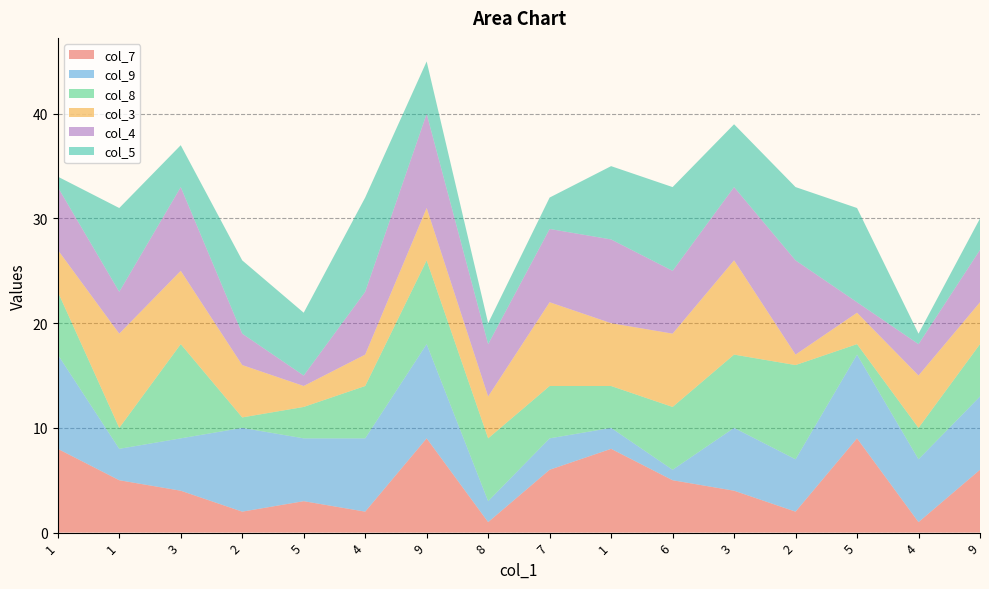

Reading left to right, what are all the values shown in this chart?

col_7: 1=8	1=5	3=4	2=2	5=3	4=2	9=9	8=1	7=6	1=8	6=5	3=4	2=2	5=9	4=1	9=6
col_9: 1=9	1=3	3=5	2=8	5=6	4=7	9=9	8=2	7=3	1=2	6=1	3=6	2=5	5=8	4=6	9=7
col_8: 1=6	1=2	3=9	2=1	5=3	4=5	9=8	8=6	7=5	1=4	6=6	3=7	2=9	5=1	4=3	9=5
col_3: 1=4	1=9	3=7	2=5	5=2	4=3	9=5	8=4	7=8	1=6	6=7	3=9	2=1	5=3	4=5	9=4
col_4: 1=6	1=4	3=8	2=3	5=1	4=6	9=9	8=5	7=7	1=8	6=6	3=7	2=9	5=1	4=3	9=5
col_5: 1=1	1=8	3=4	2=7	5=6	4=9	9=5	8=2	7=3	1=7	6=8	3=6	2=7	5=9	4=1	9=3